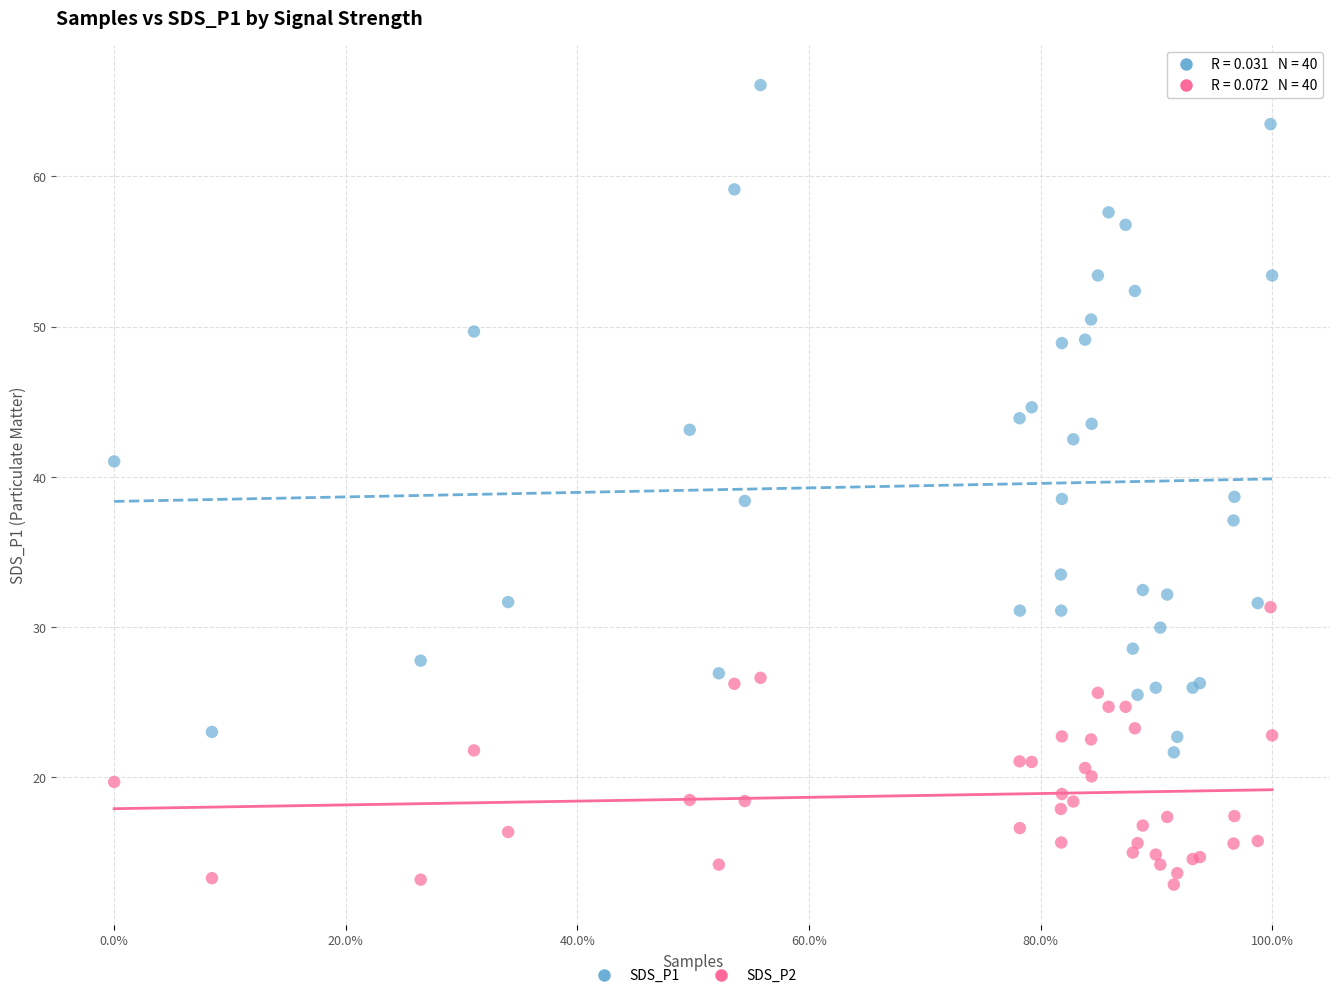

What is the X range (max minus min) for the scatter plot?

1.0